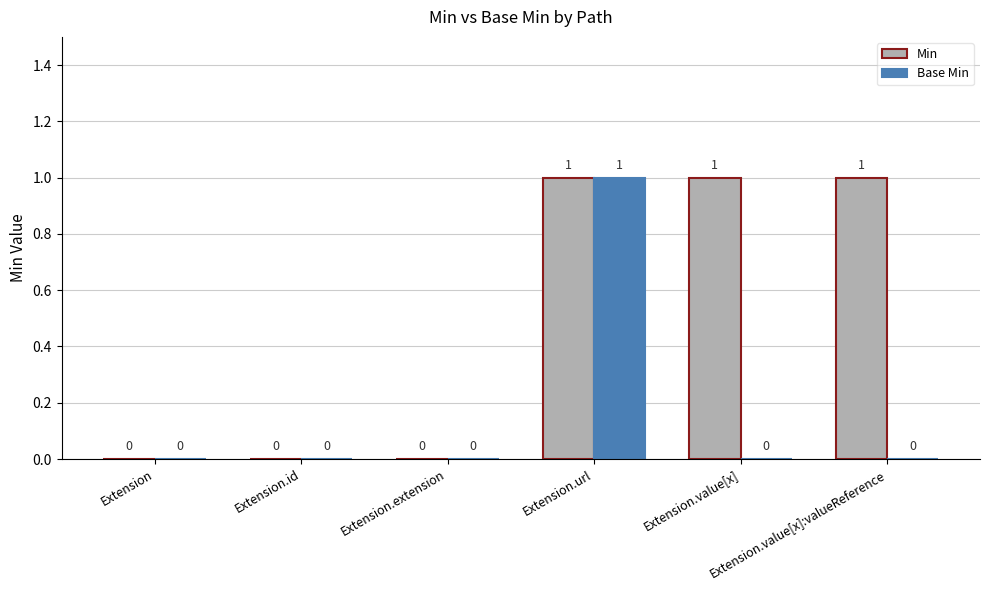

What is the maximum value shown in the chart?

1